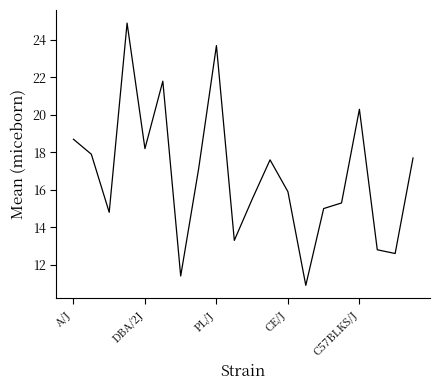

Does the chart have visible grid lines?

No